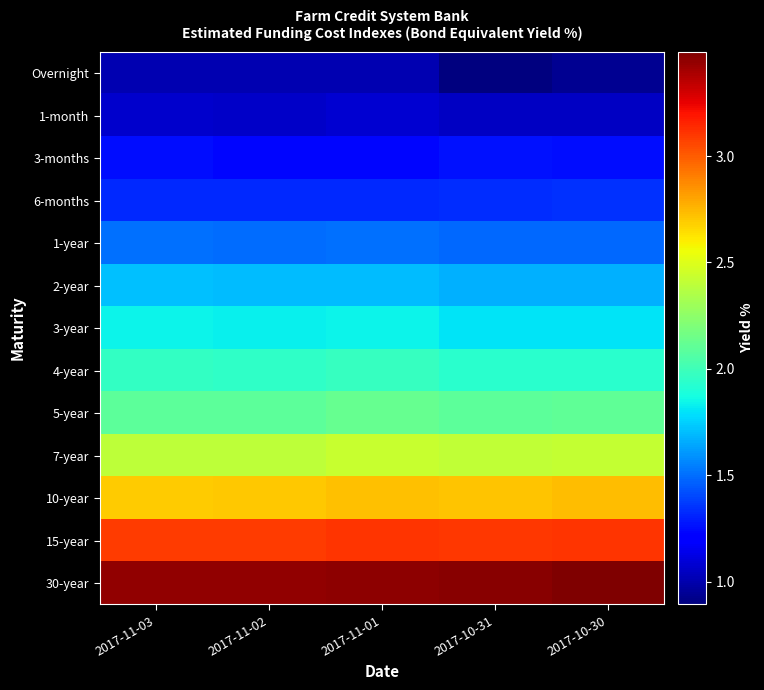

Which series has the widest spread of values?

Overnight